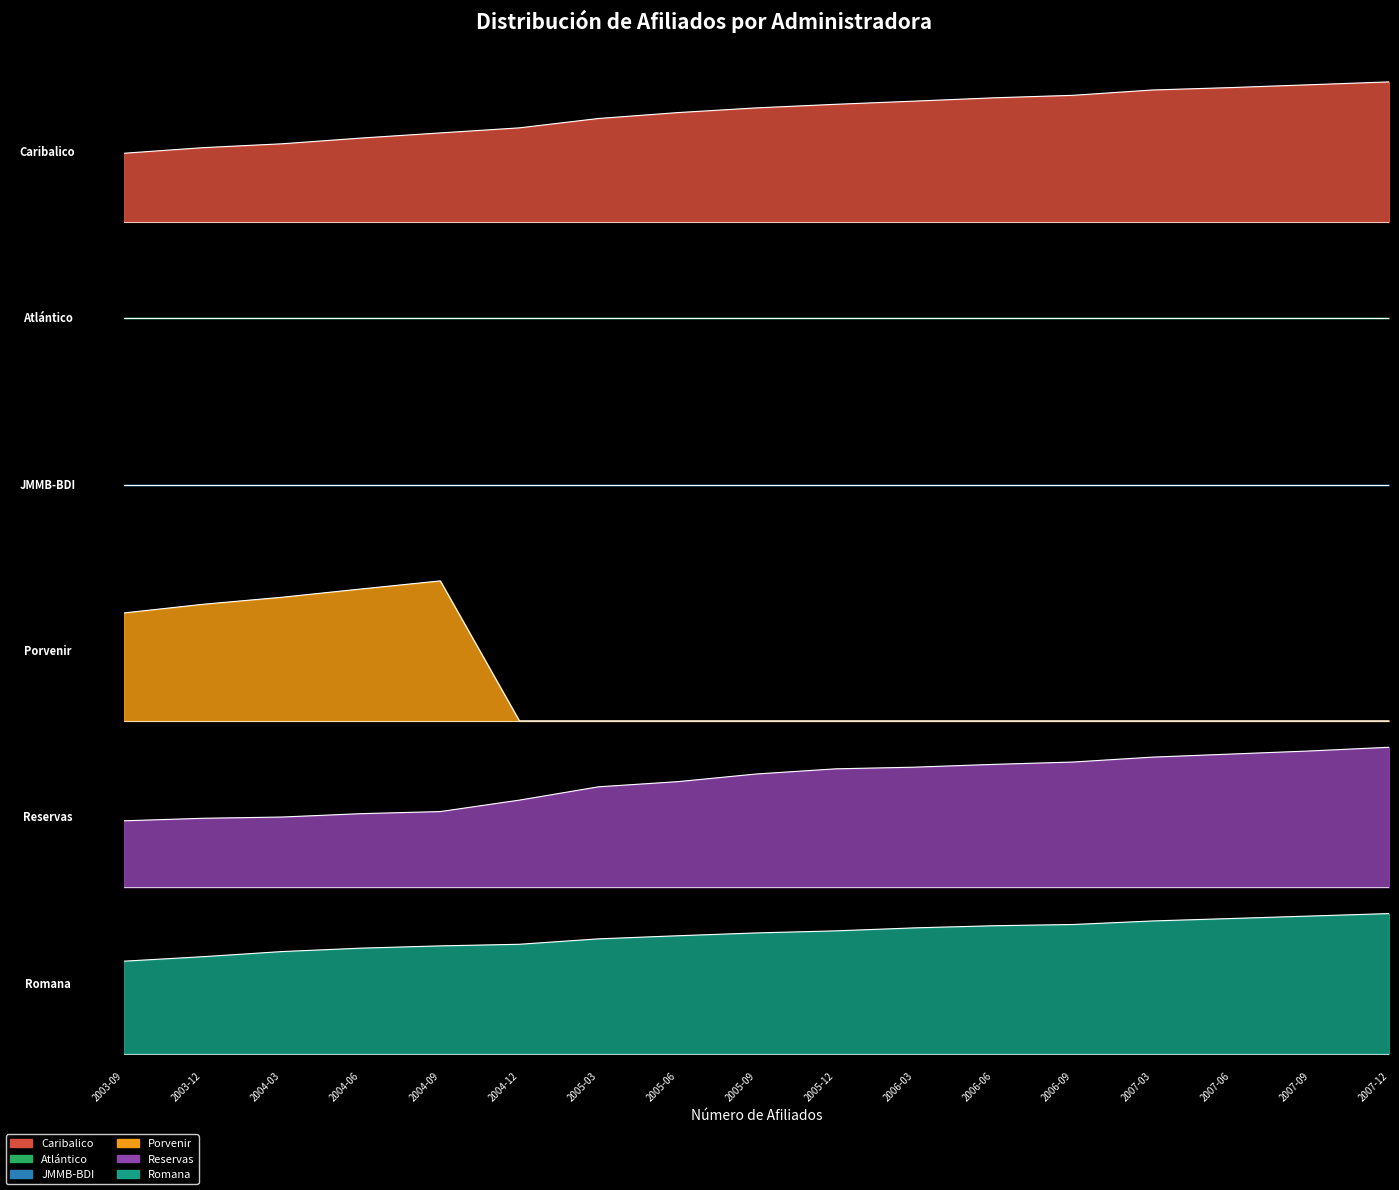

Which label corresponds to the largest value in the chart?

2007-12